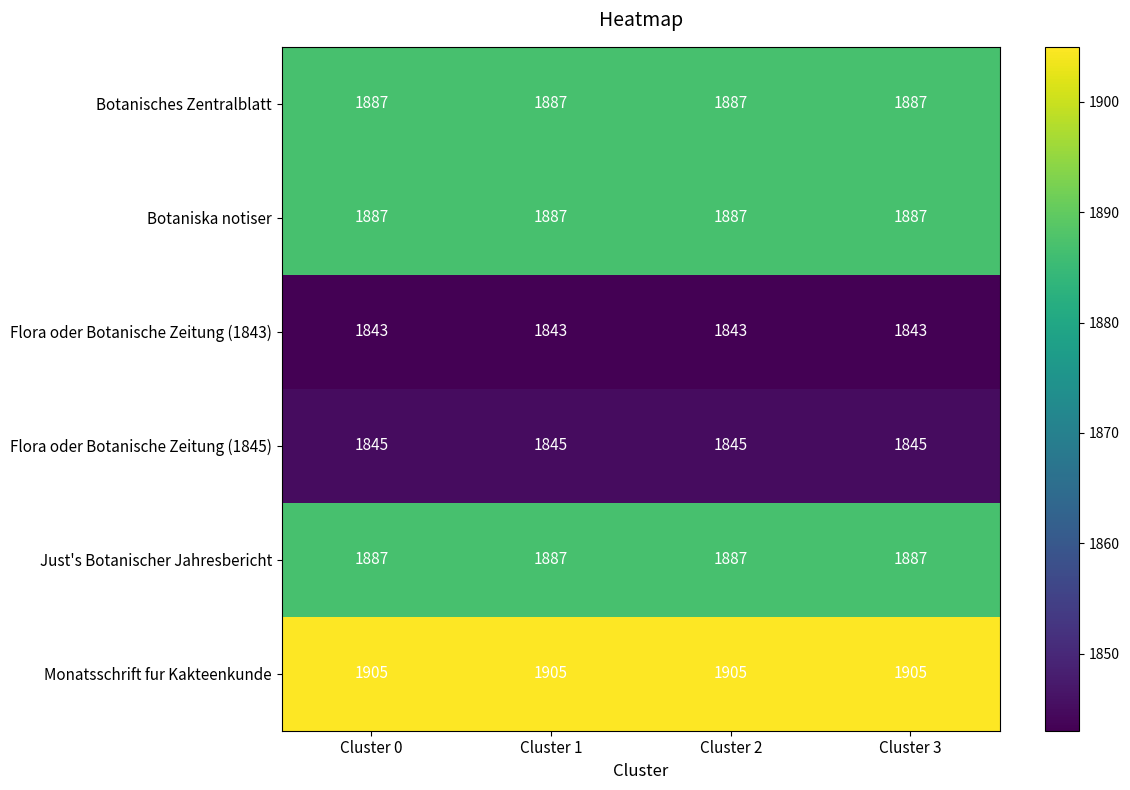

What is the total value across all series at Cluster 2?

11254